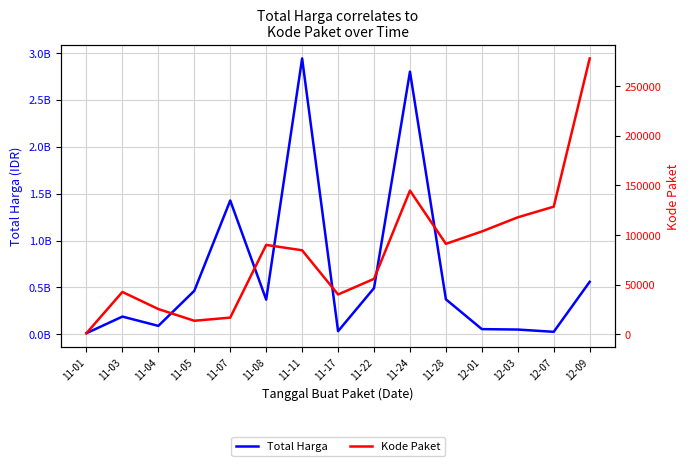

Reading left to right, list all the values displayed in this chart.

Total Harga: 12787500	189671270	90671200	464002100	1425867900	370267300	2938962240	34292000	493000000	2798327200	373404000	56152800	51601000	27412000	559971000
Kode Paket: 1139	42649	25445	13652	16823	90013	84587	40112	55826	144647	91101	103541	117783	128516	277693